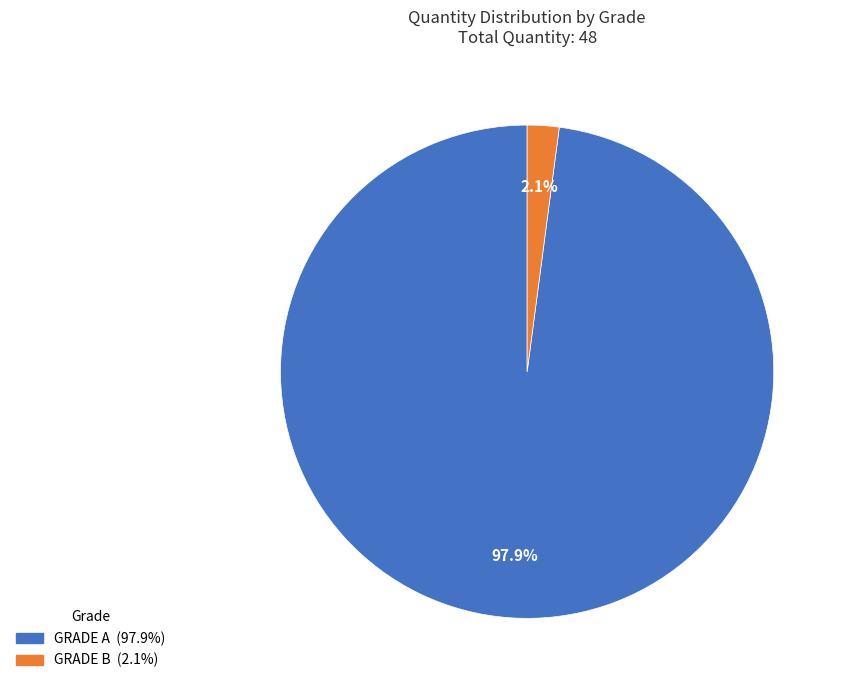

Is it true that GRADE A is 91% of the pie?

False